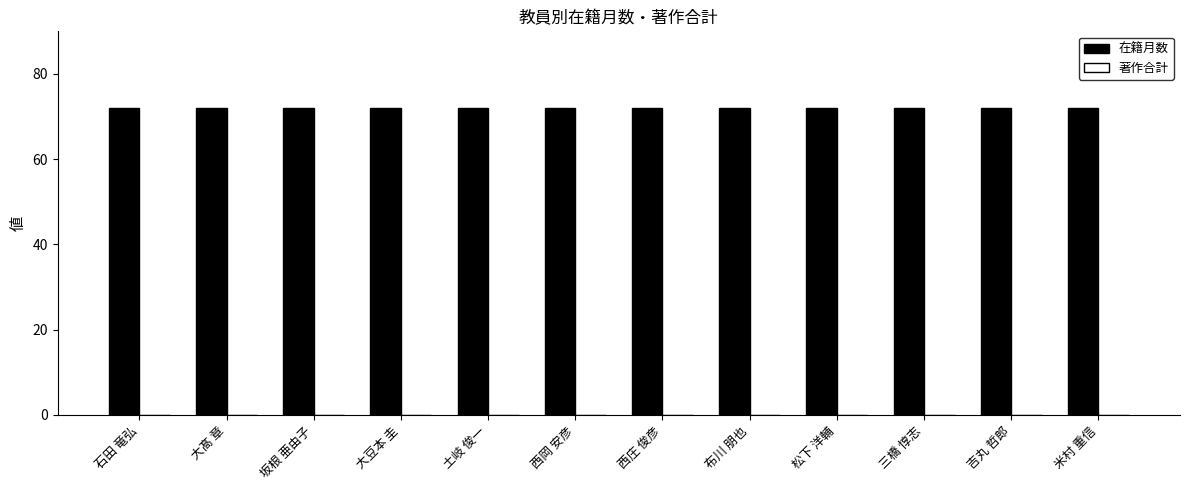

Where is 著作合計 nearest to the value 0?

石田 竜弘